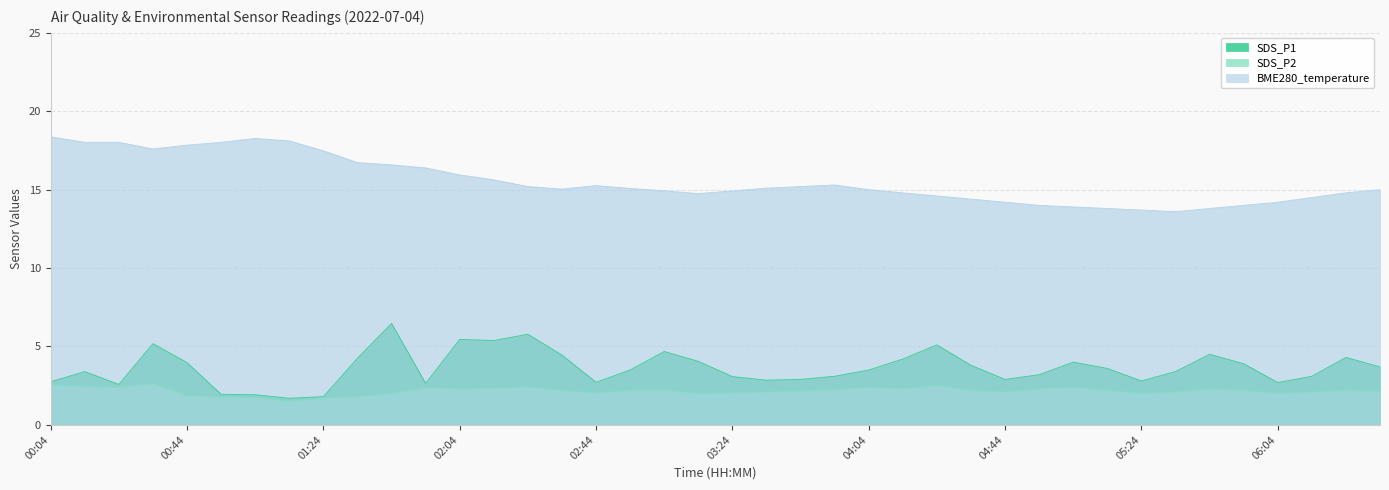

What is the difference between the second highest and second lowest values in the BME280_temperature series?

4.6